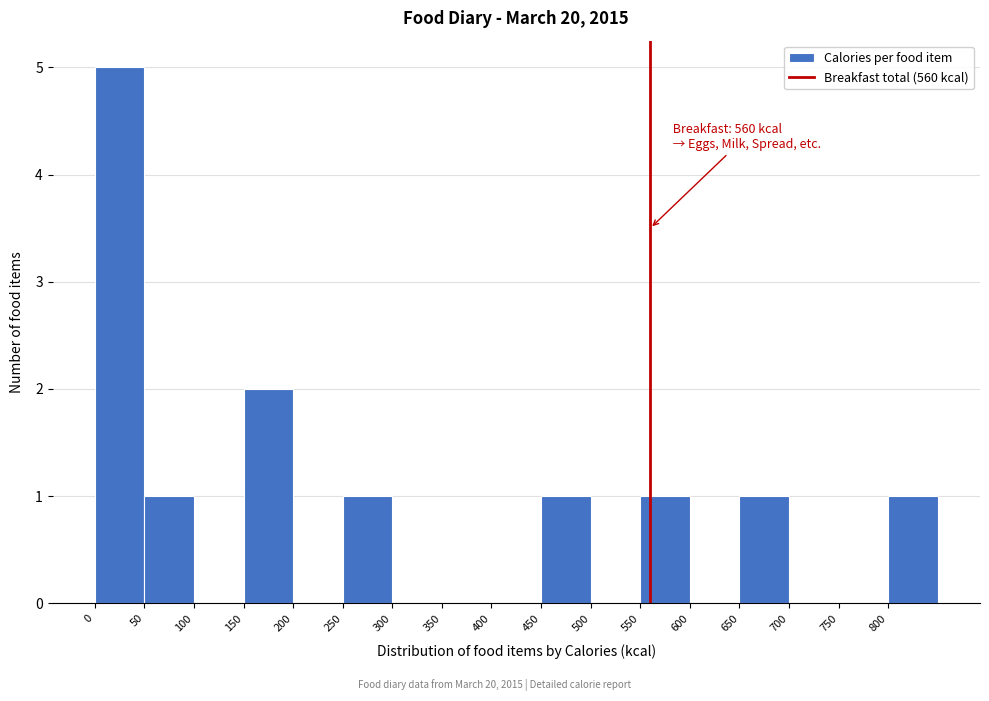

Which range on the x-axis has the tallest bar?

0 to 50